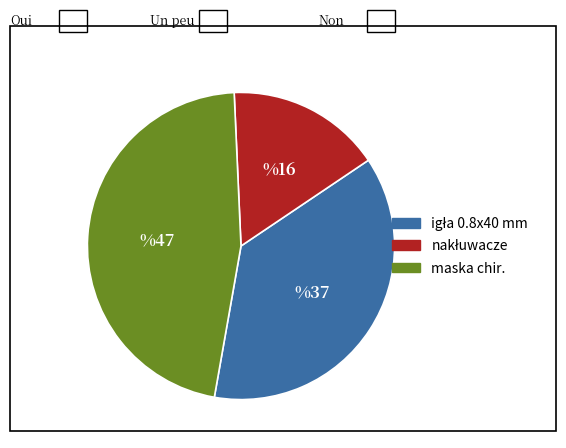

Does maska chir. account for over 50% of the chart?

No